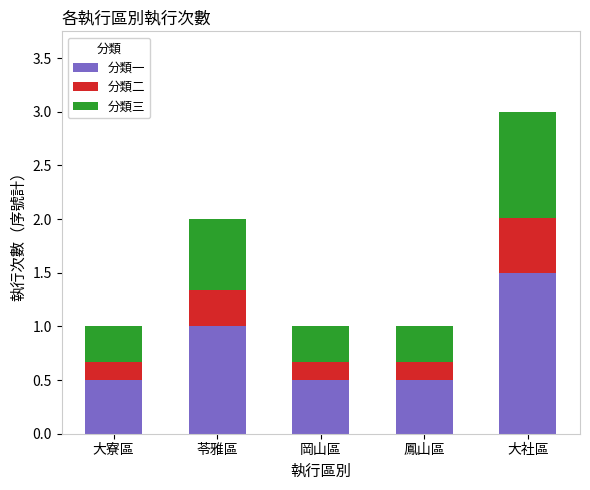

At which category is the sum across all series the highest?

大社區